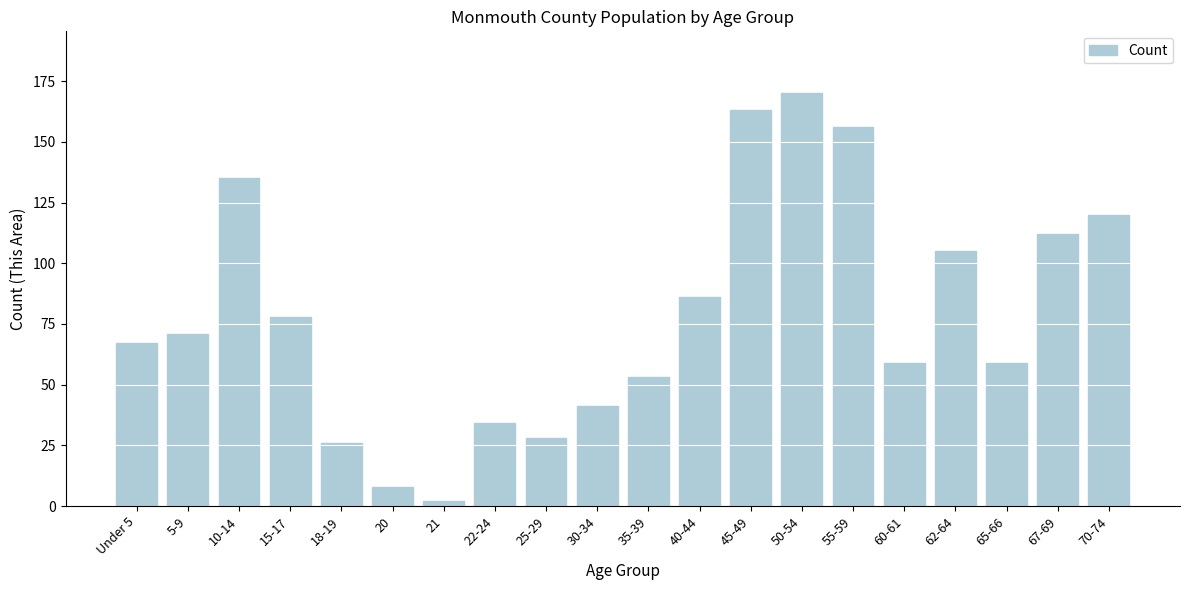

Reading left to right, list all the values displayed in this chart.

67	71	135	78	26	8	2	34	28	41	53	86	163	170	156	59	105	59	112	120